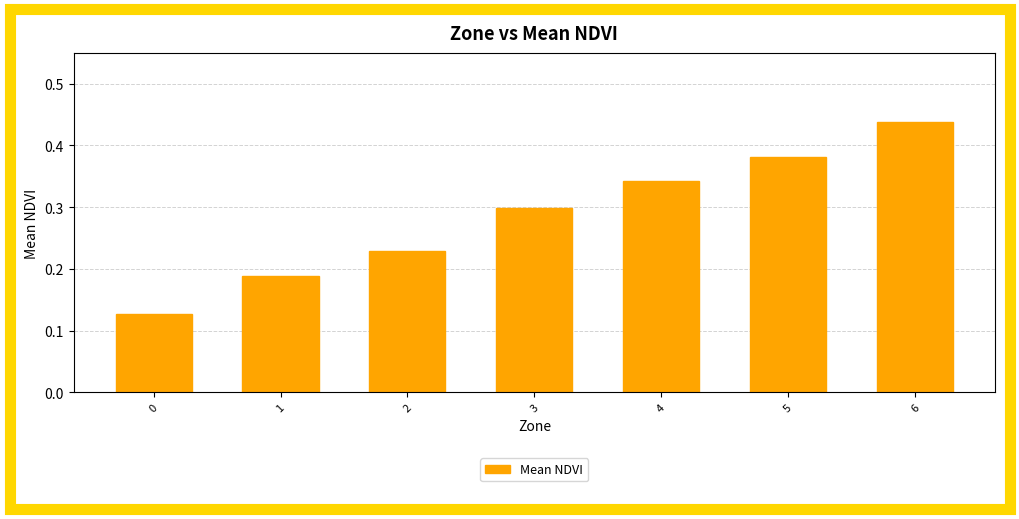

Which has a higher value, 5 or 4?

5